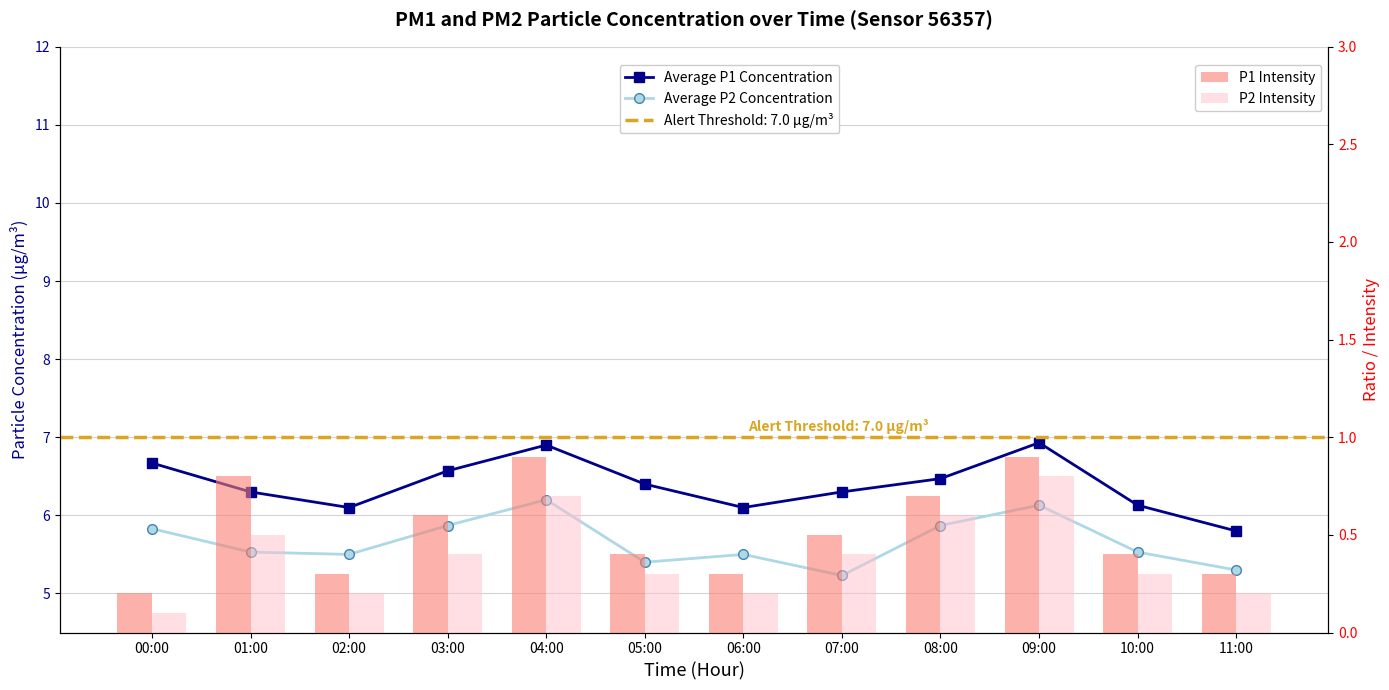

At which label does P1 Intensity reach its minimum?

00:00